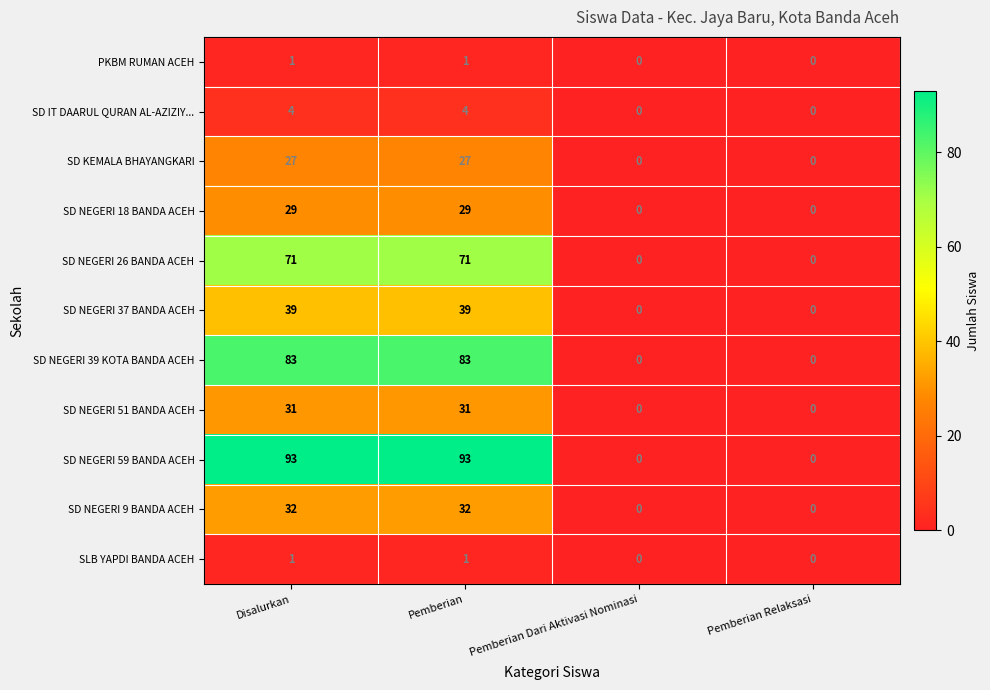

Is it true that SD NEGERI 9 BANDA ACEH equals 0 at Pemberian Relaksasi?

True